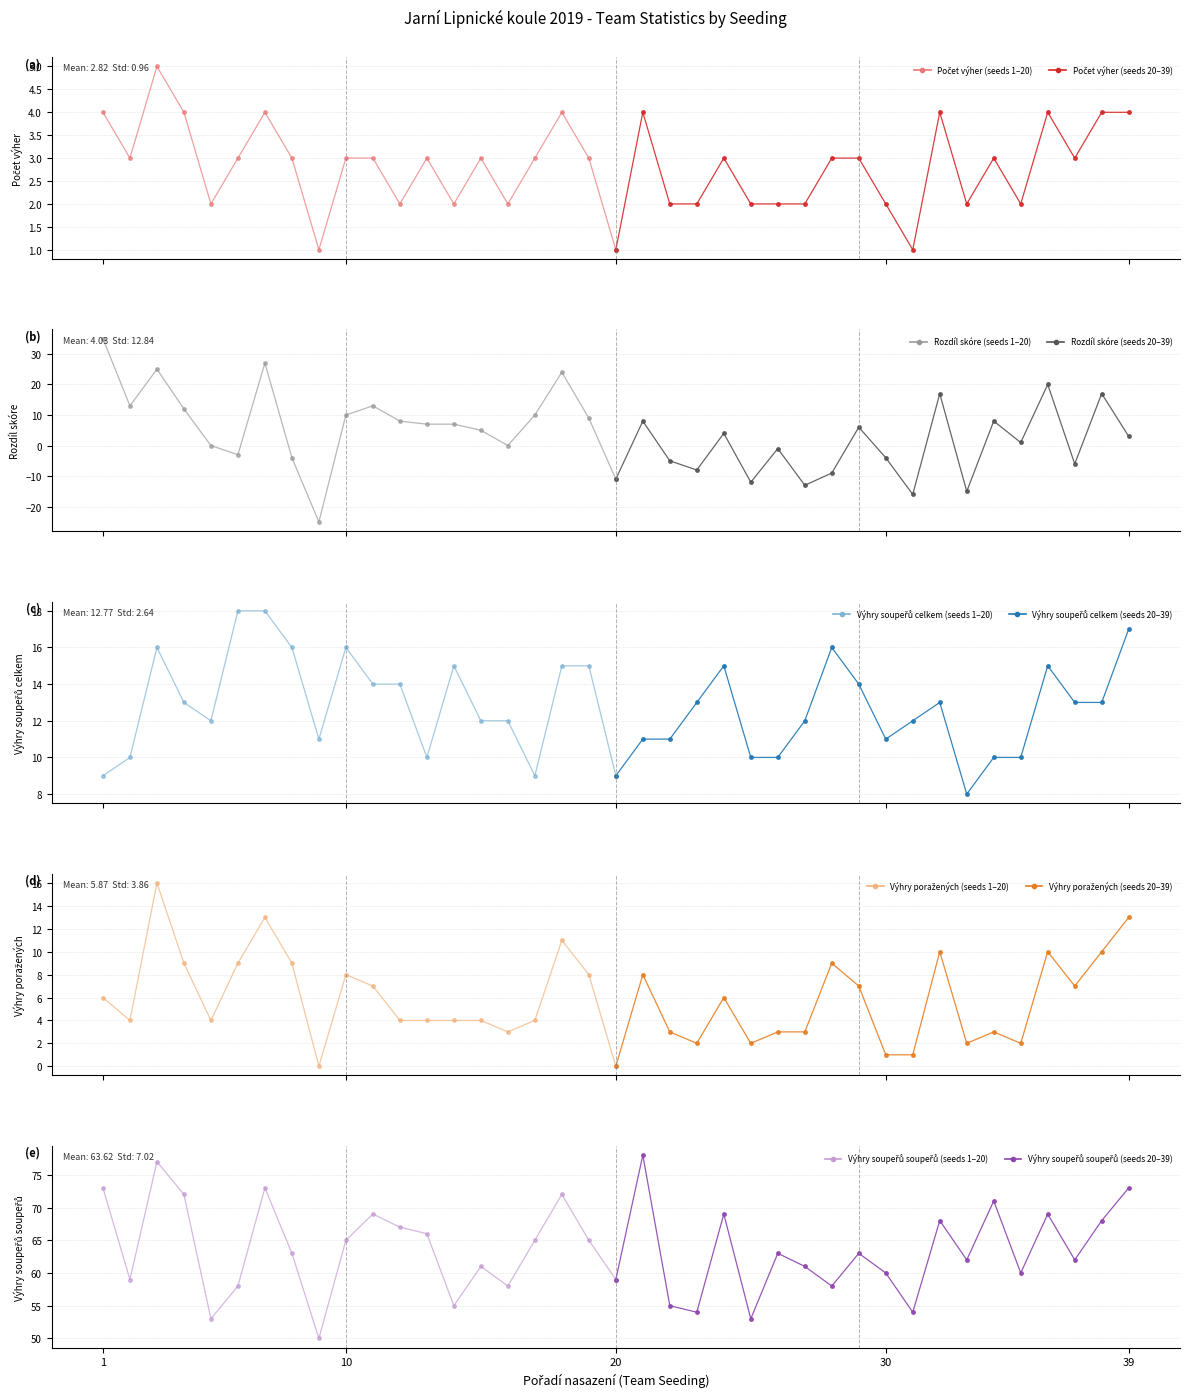

Rank the series by their maximum value, from highest to lowest.

Výhry soupeřů soupeřů, Rozdíl skóre, Výhry soupeřů celkem, Výhry poražených, Počet výher